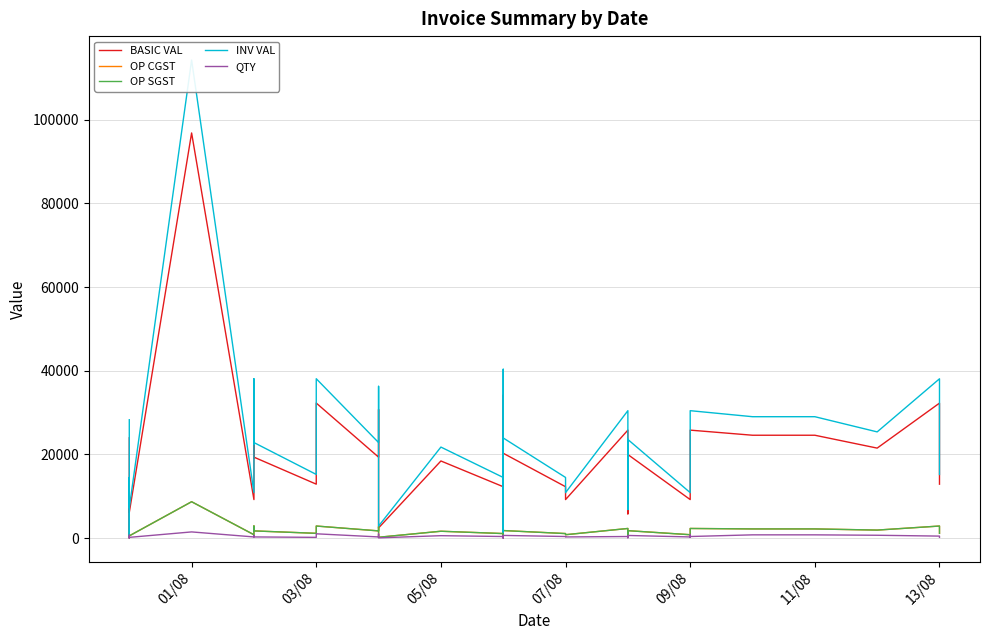

At how many categories does at least one series exceed 64983?

1